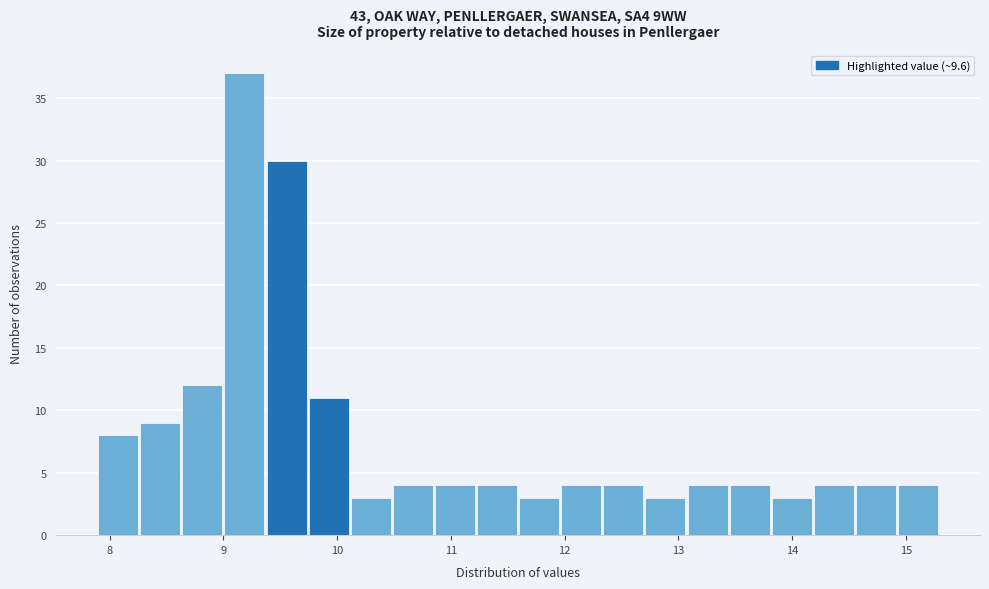

Read against the x-axis, roughly where is the centre of the tallest bar?

9.2